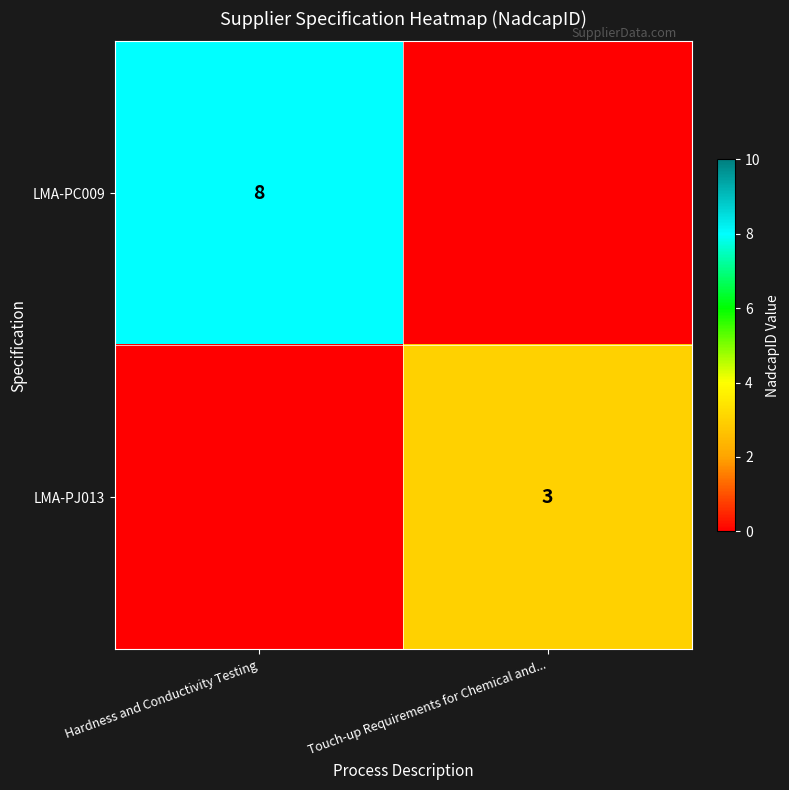

Which has a higher value, Touch-up Requirements for Chemical and... or Hardness and Conductivity Testing?

Hardness and Conductivity Testing